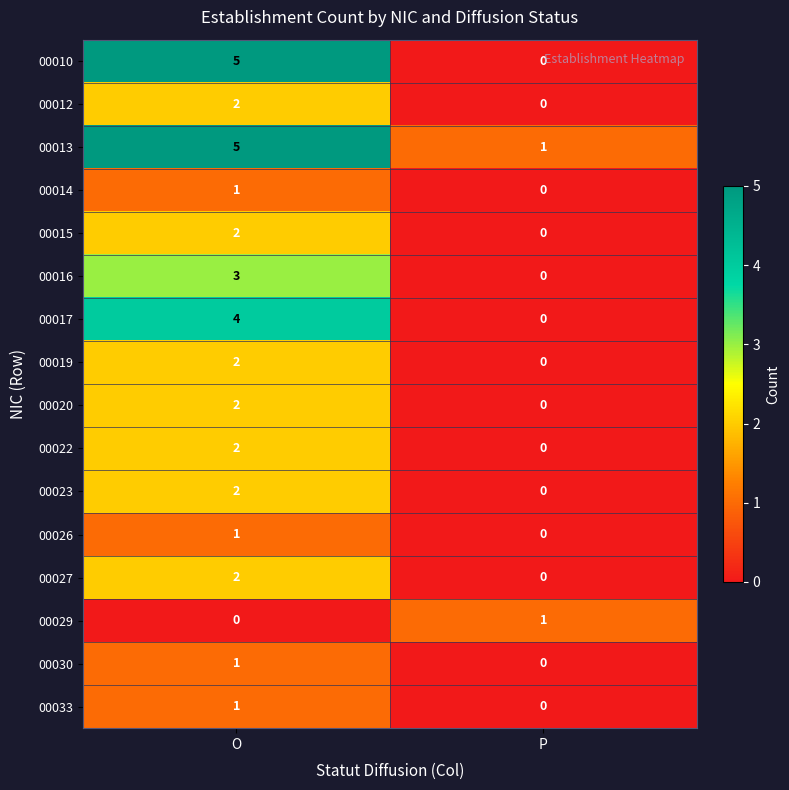

What is the total value across all series at O?

35